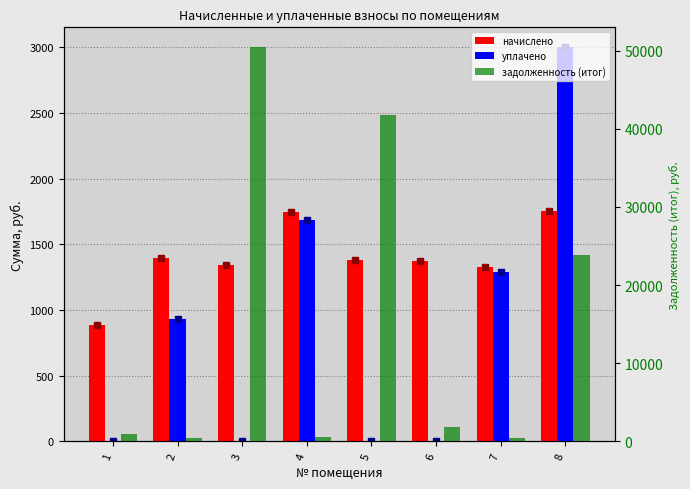

How many data points in уплачено are less than 929?

4